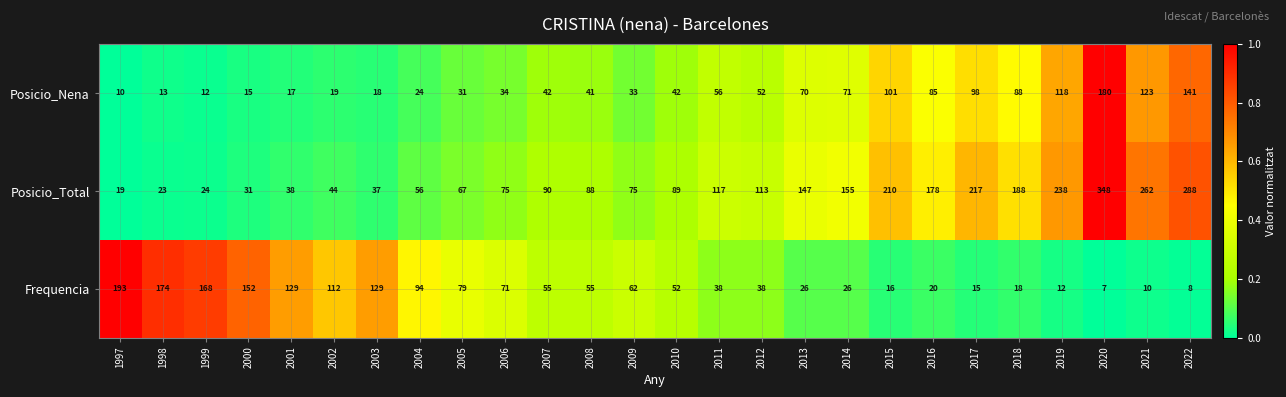

Rank the series by their maximum value, from lowest to highest.

Posicio_Nena, Frequencia, Posicio_Total